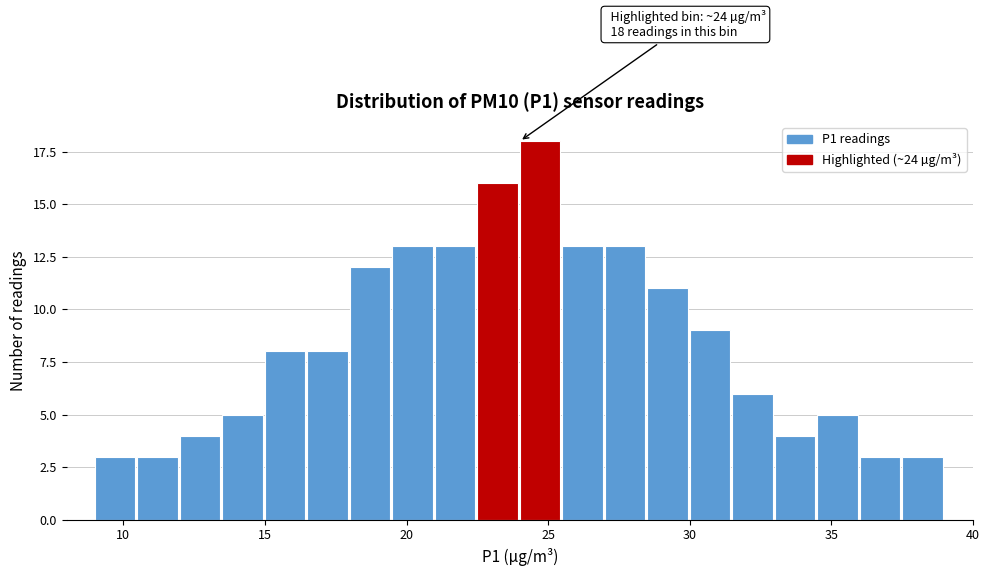

Around what value on the x-axis is the tallest bar? Give the approximate position of its centre, as read against the axis.

24.5